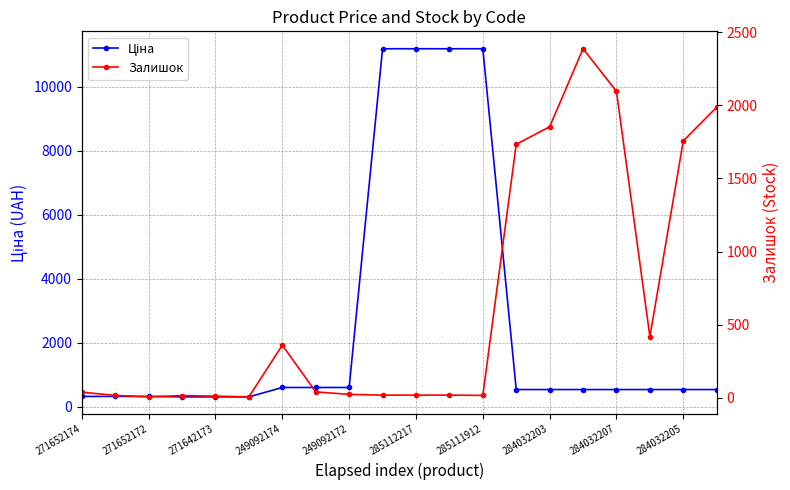

After their last crossing, which series has the higher values: Залишок or Ціна?

Залишок